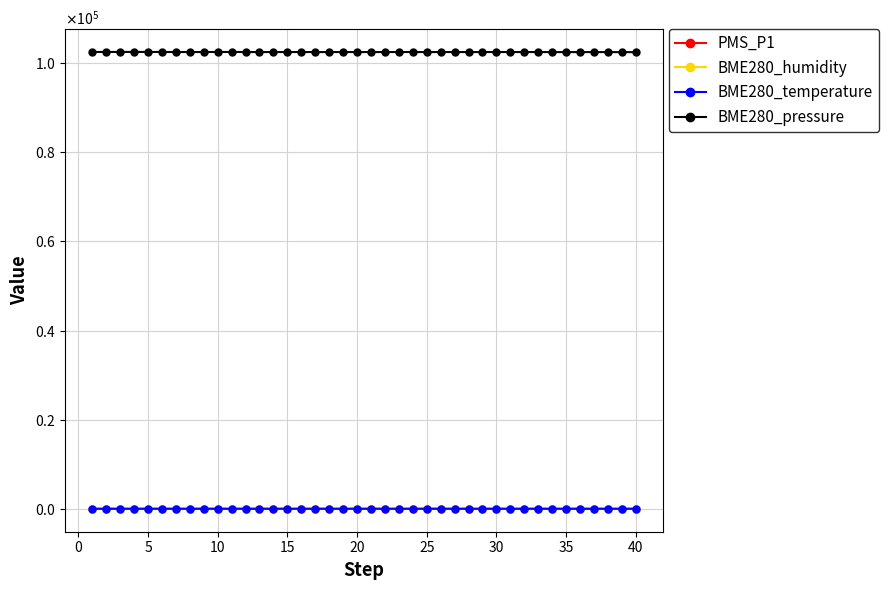

Does the chart have visible grid lines?

Yes